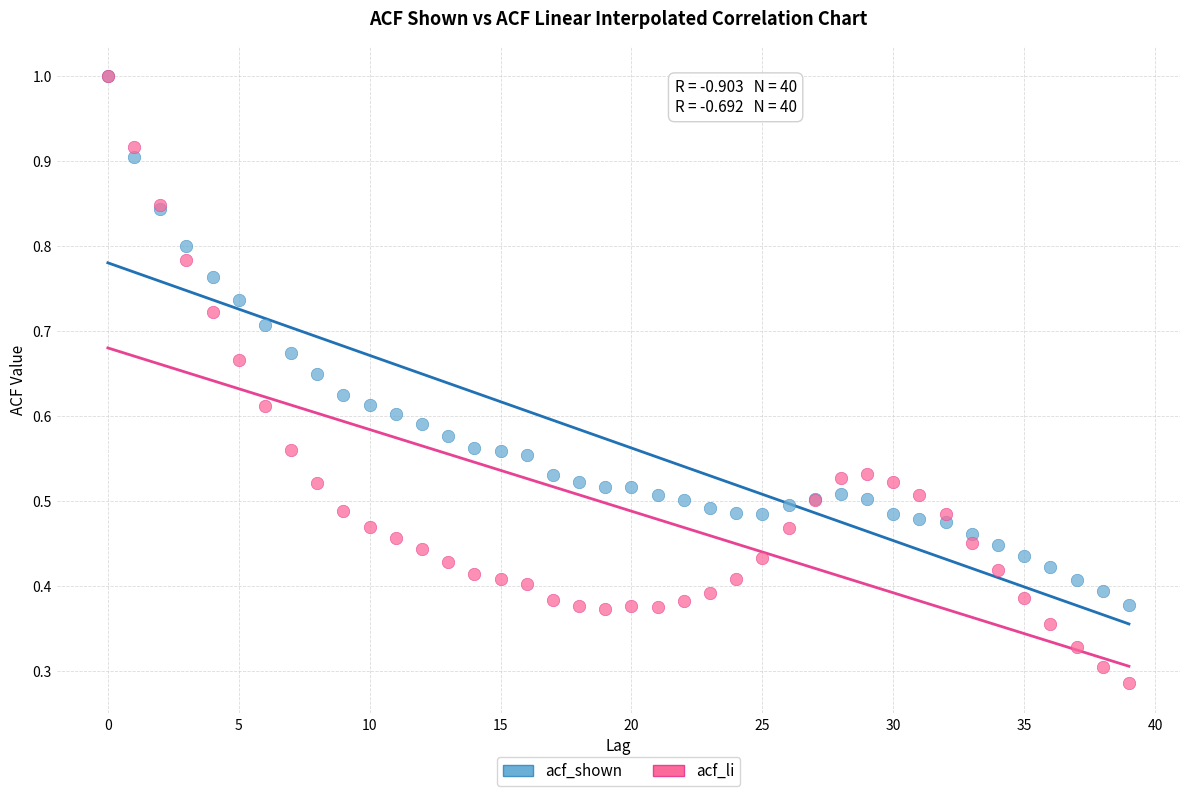

Which series contains the lowest Y value?

acf_li